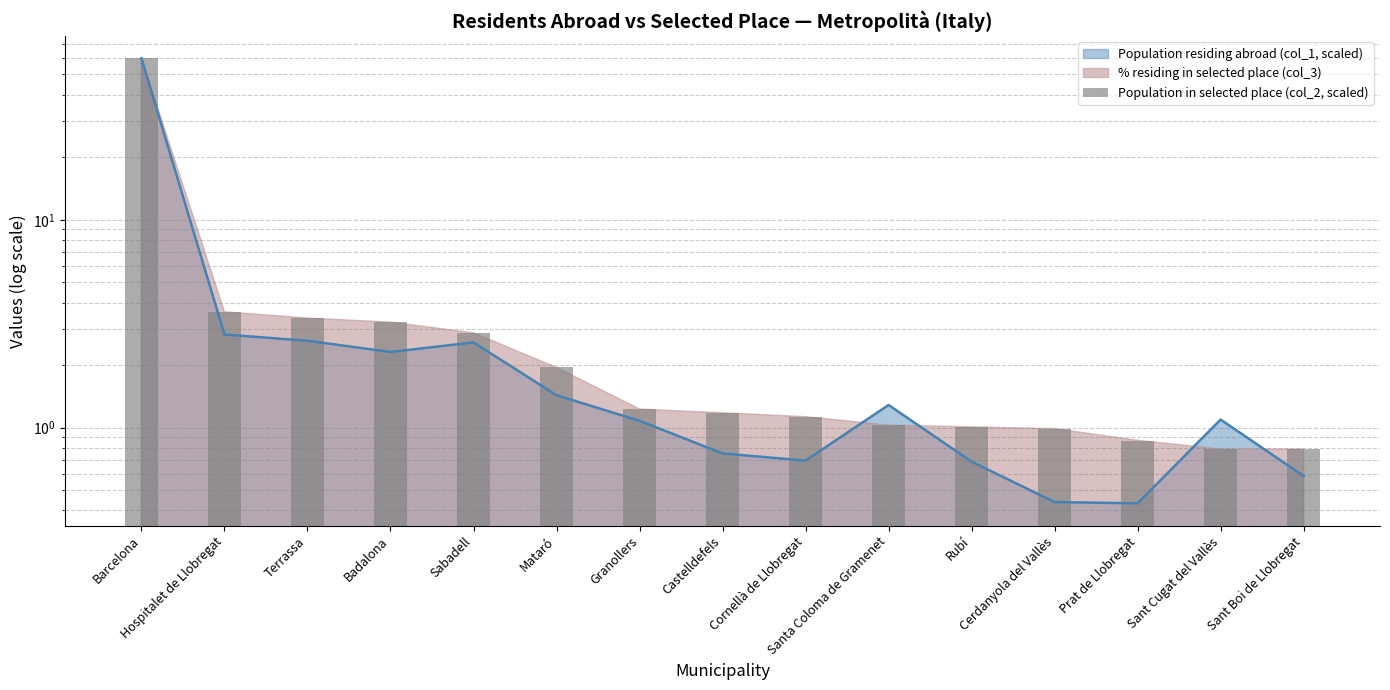

What is the greatest value displayed?

59.8